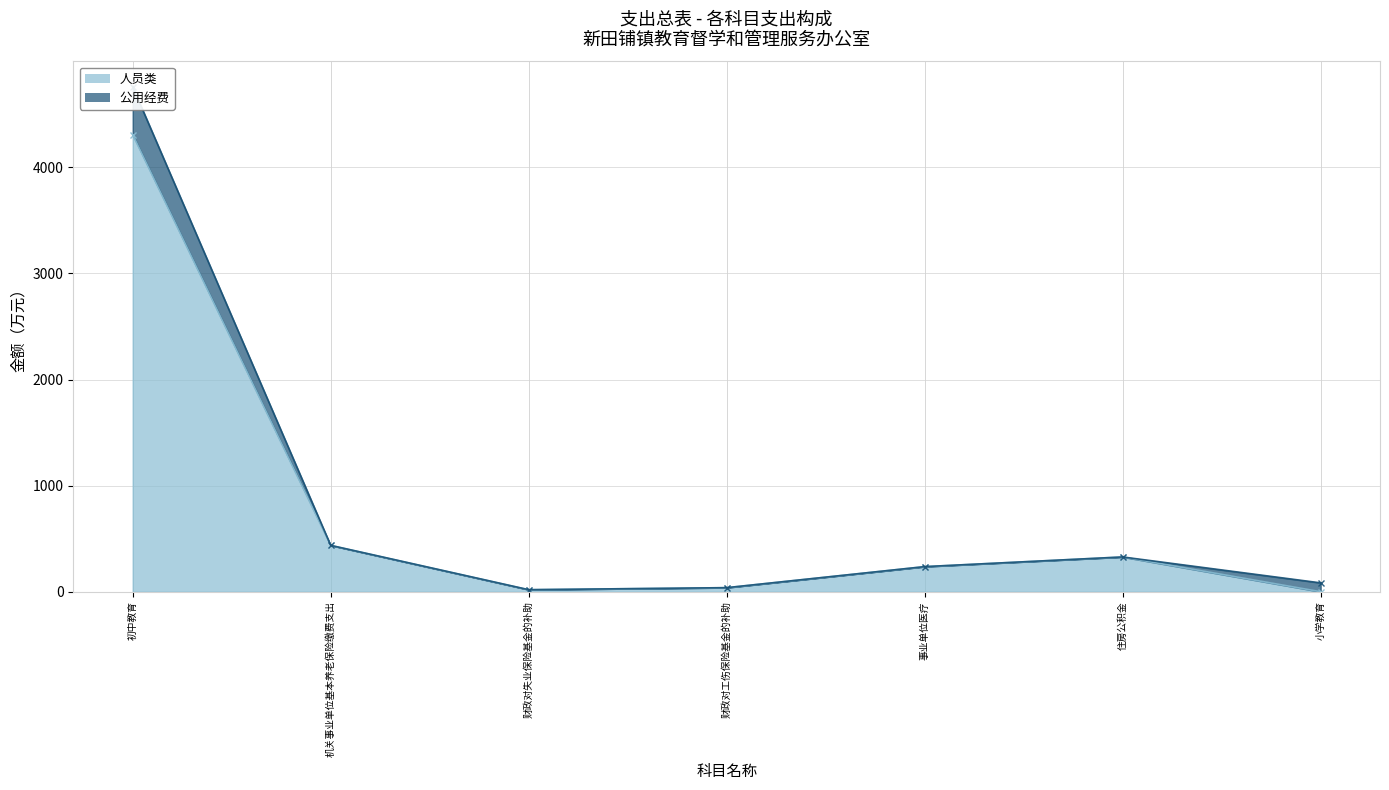

The value of 公用经费 (线) at 初中教育 is 2753.3. True or false?

False